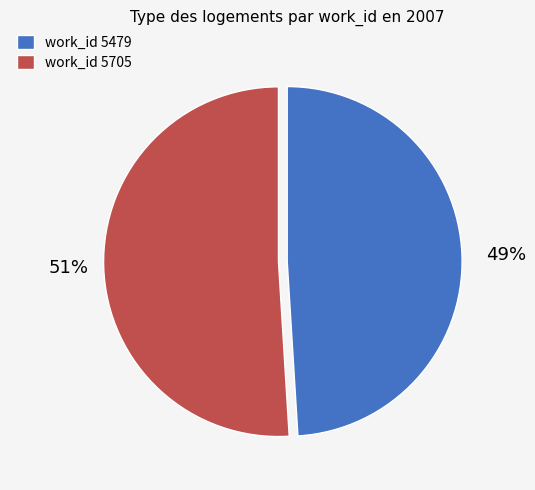

True or false: work_id 5705 accounts for 51% of the total.

True